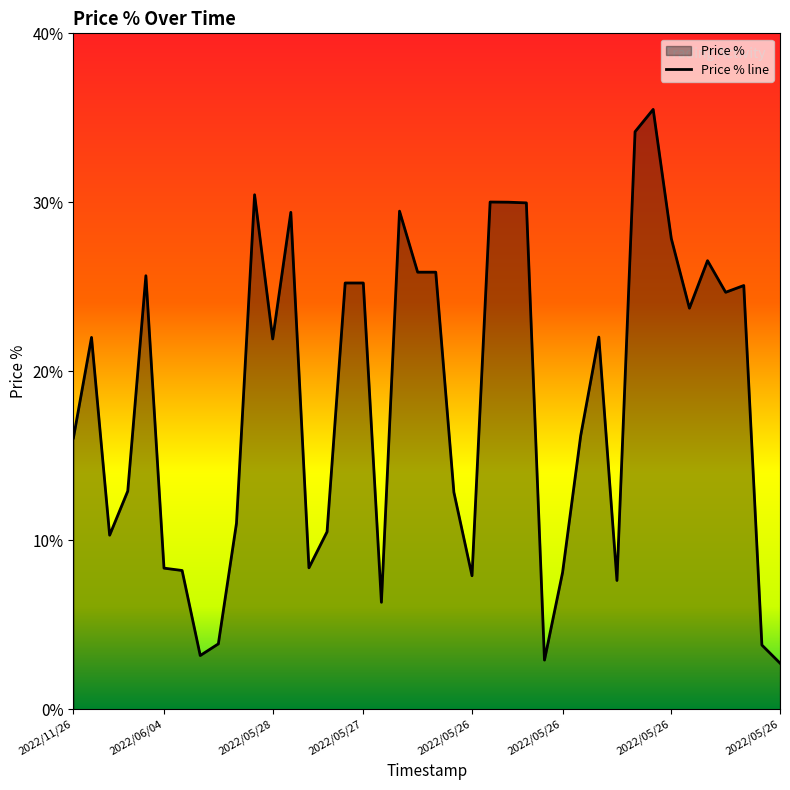

Which category has the lowest value across all series?

2022/05/26